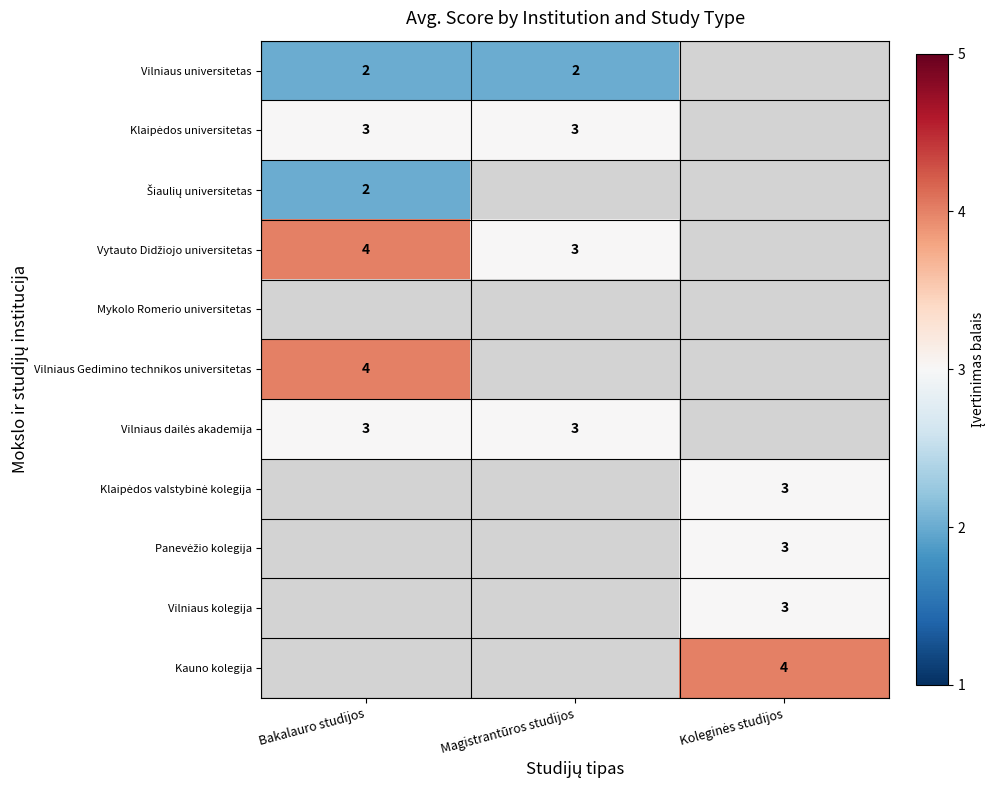

Which label corresponds to the largest value in the chart?

Bakalauro studijos